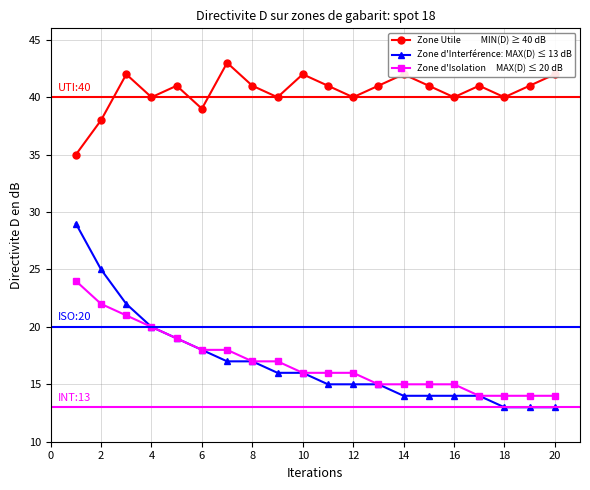

What is the smallest value displayed?

13